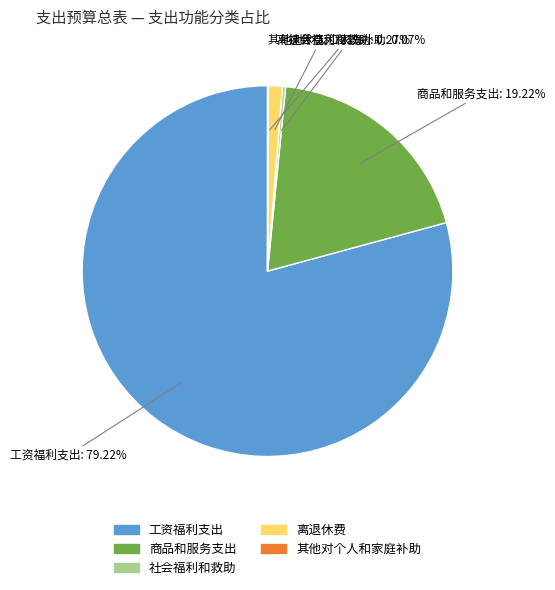

What is the largest slice in the pie chart?

工资福利支出